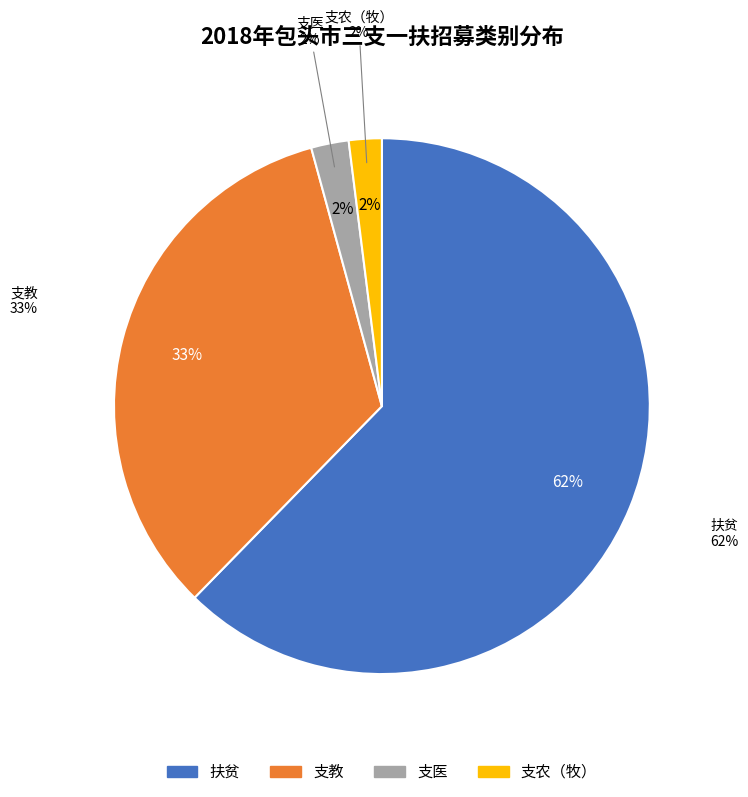

To the nearest percent, what is the average slice percentage?

25%